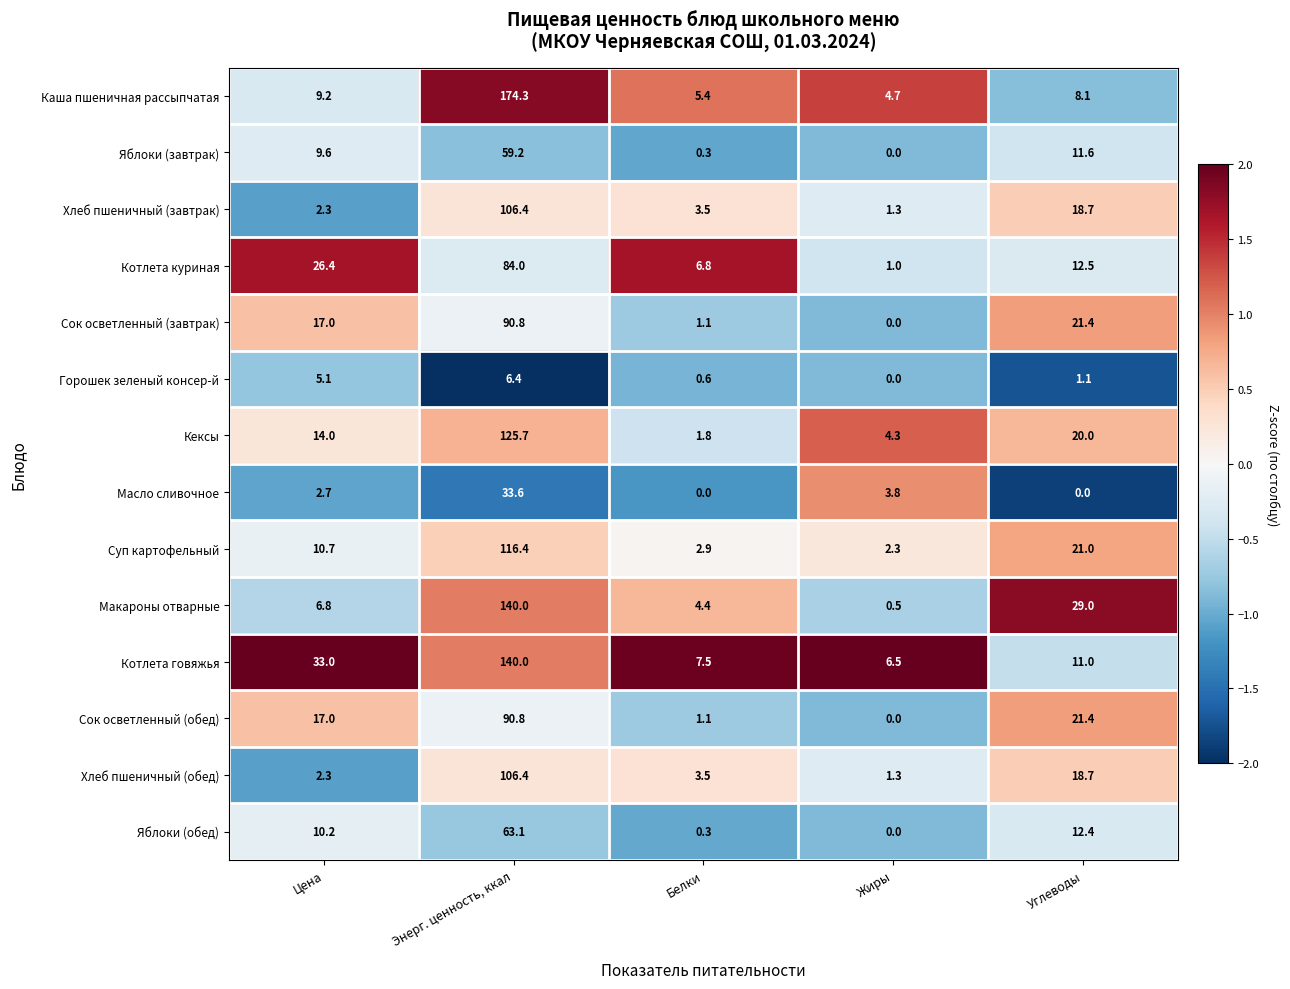

What is the highest value of the Кексы series?

125.7